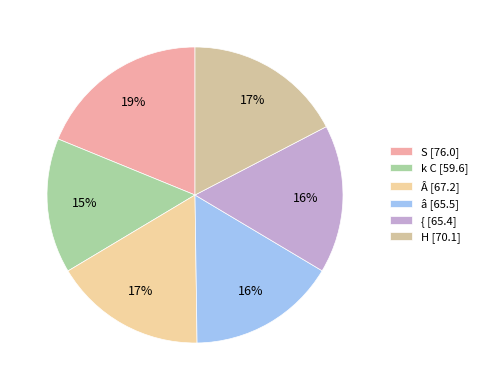

To the nearest percent, what is the difference between the largest and smallest slice percentages?

4%